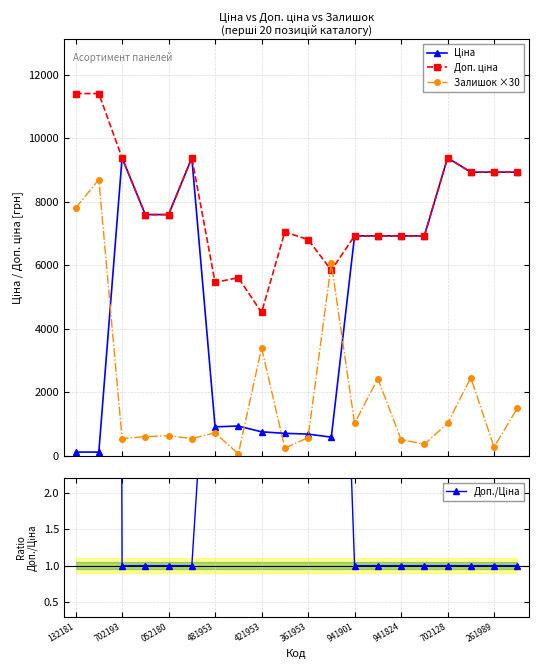

Does the chart have visible grid lines?

Yes